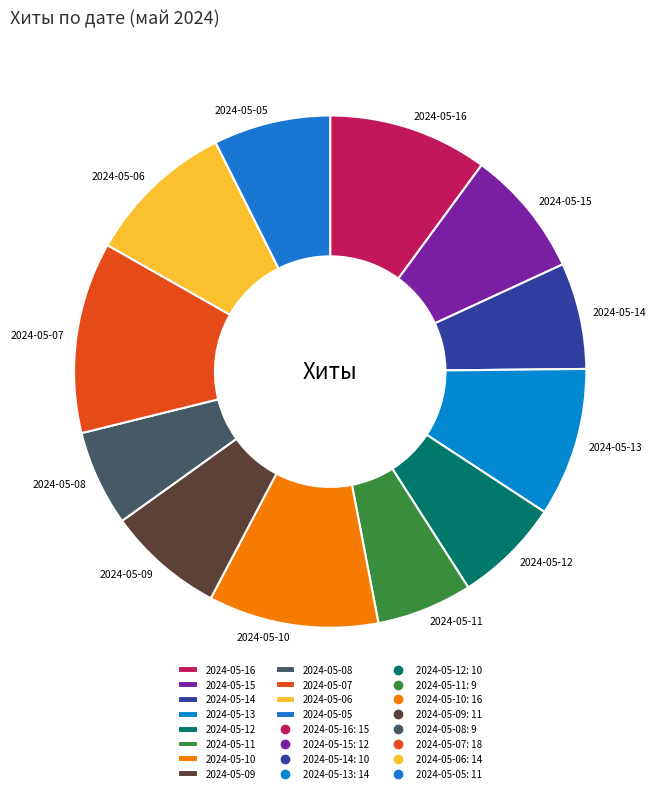

Is 2024-05-12 the majority of the pie?

No